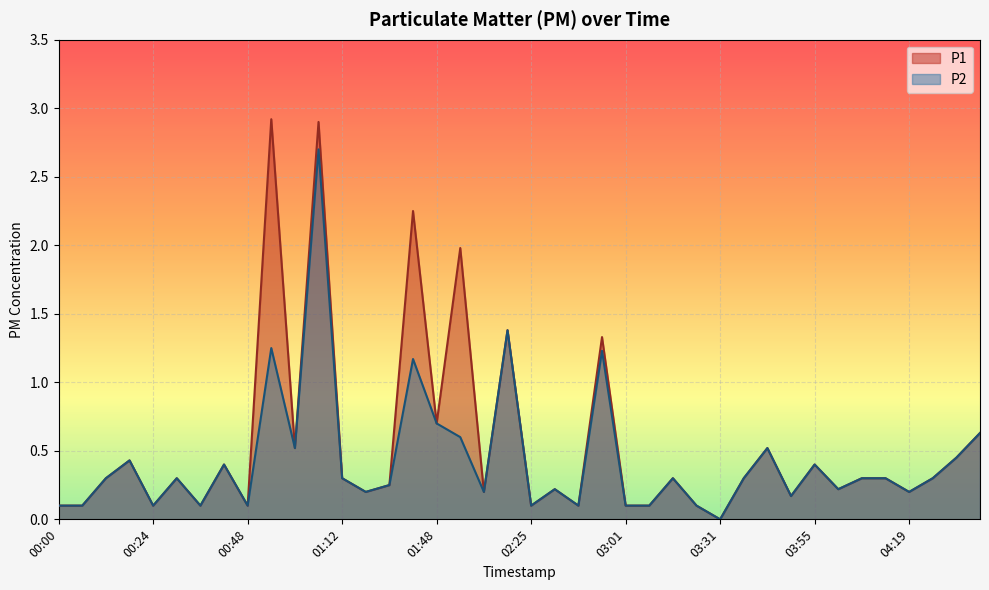

What is the label of the 27th point from the right?

01:18